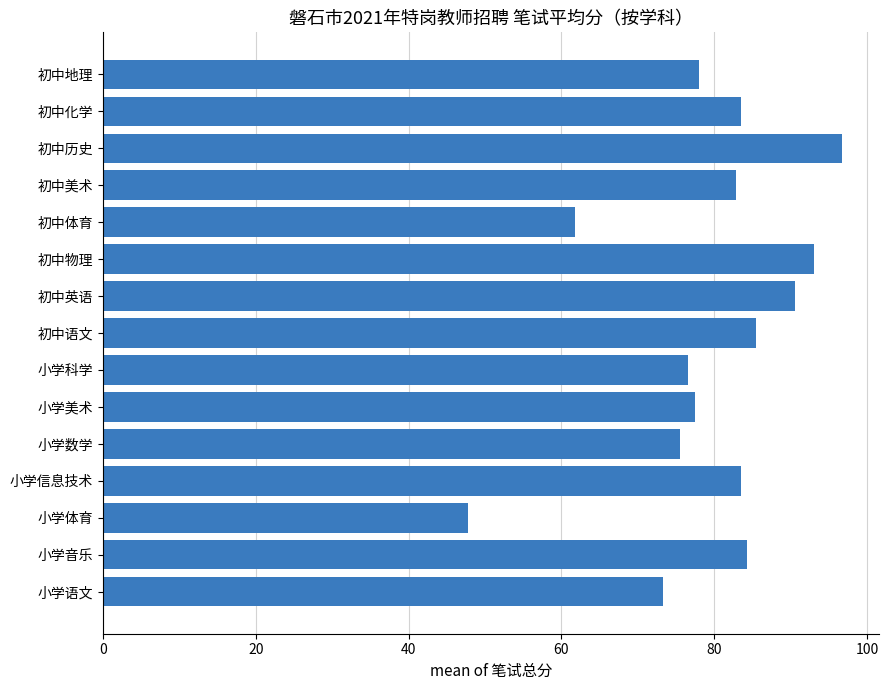

What is the minimum value shown in the chart?

47.8